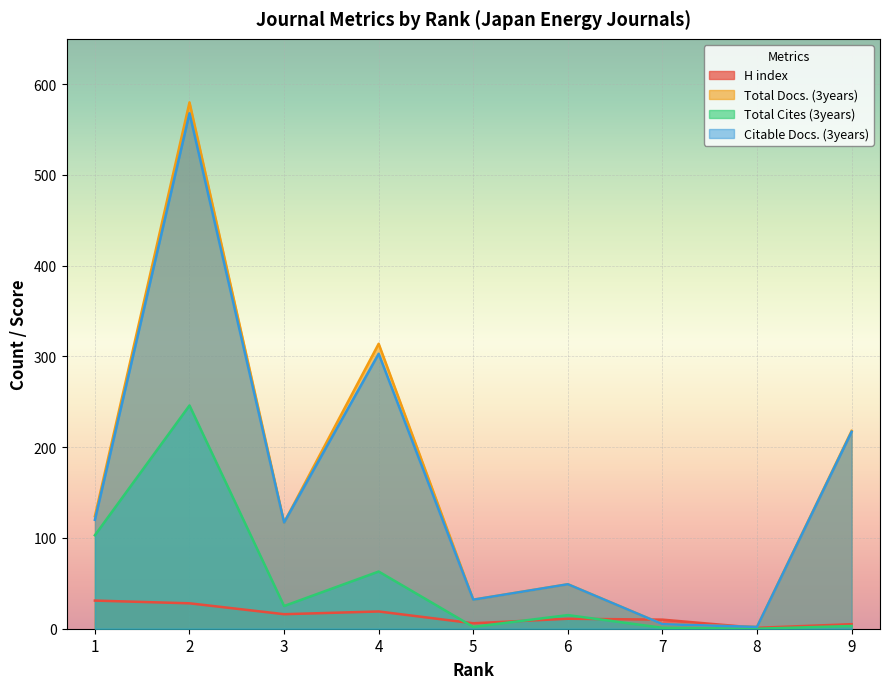

Read the H index value at 7, to the nearest 10.

10